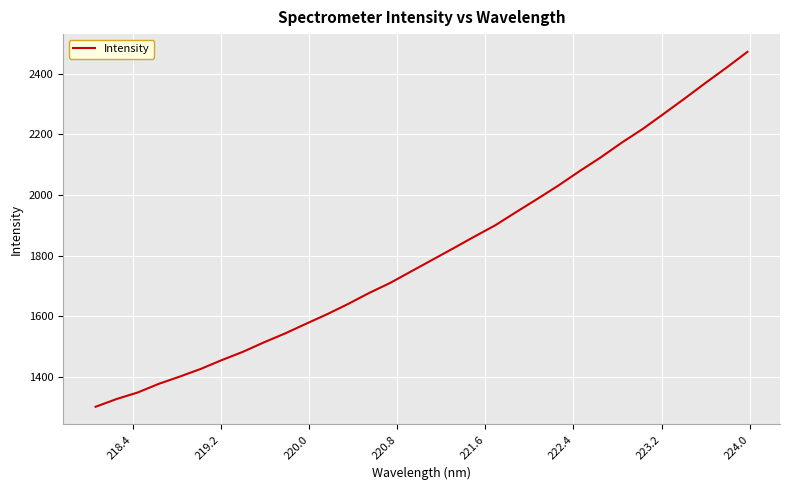

What is the minimum value shown in the chart?

1301.4